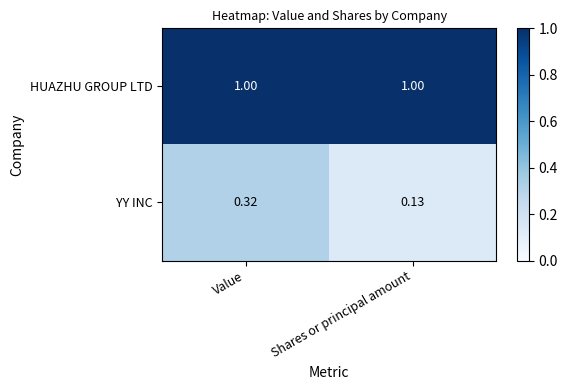

Rank the series at Shares or principal amount from lowest to highest value.

YY INC, HUAZHU GROUP LTD